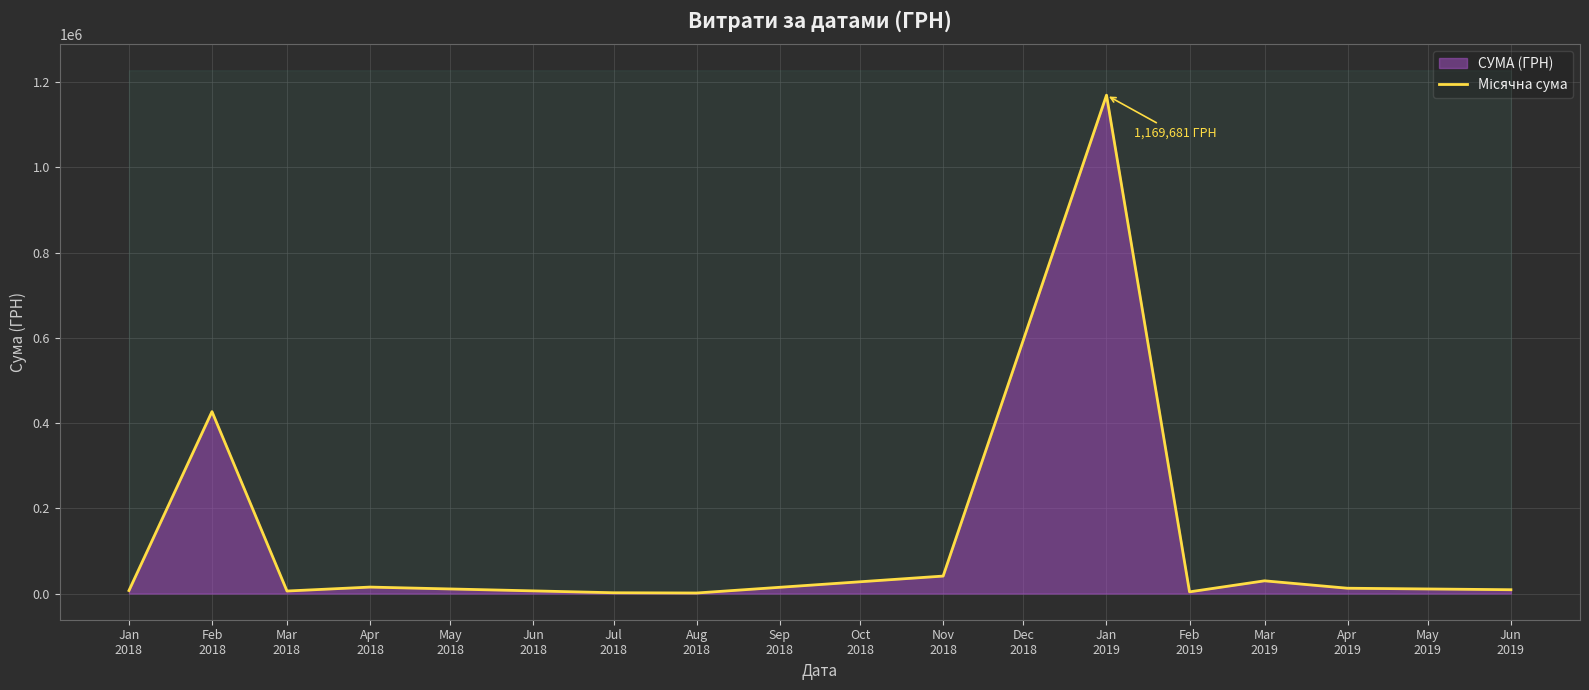

What is the value of the 6th point from the left?

1320.0